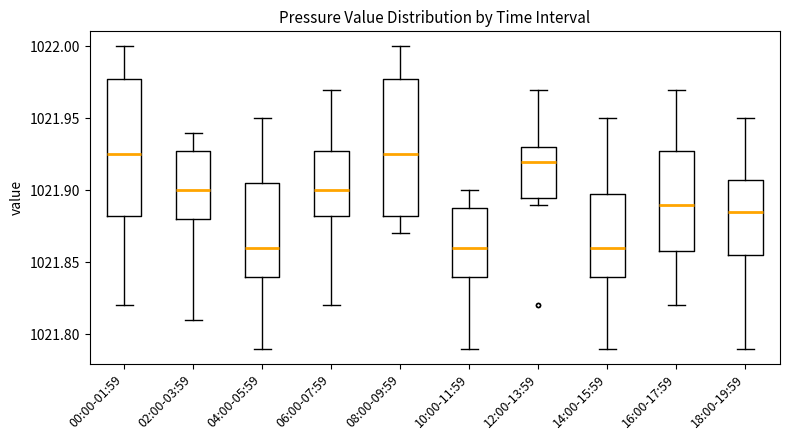

Where does the lower whisker of the box for 02:00-03:59 end on the y-axis? The values are not printed on the chart, so give them approximately, as read against the axis.

1021.810